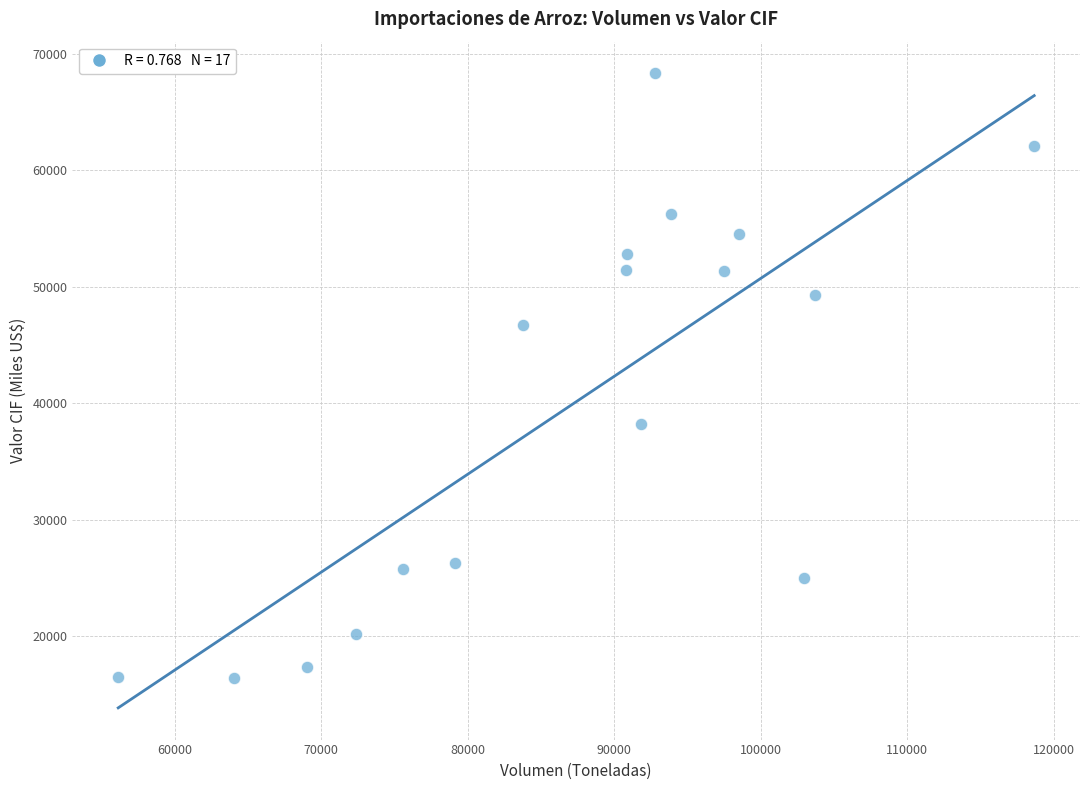

What is the range of Y values (max minus min)?

51953.5